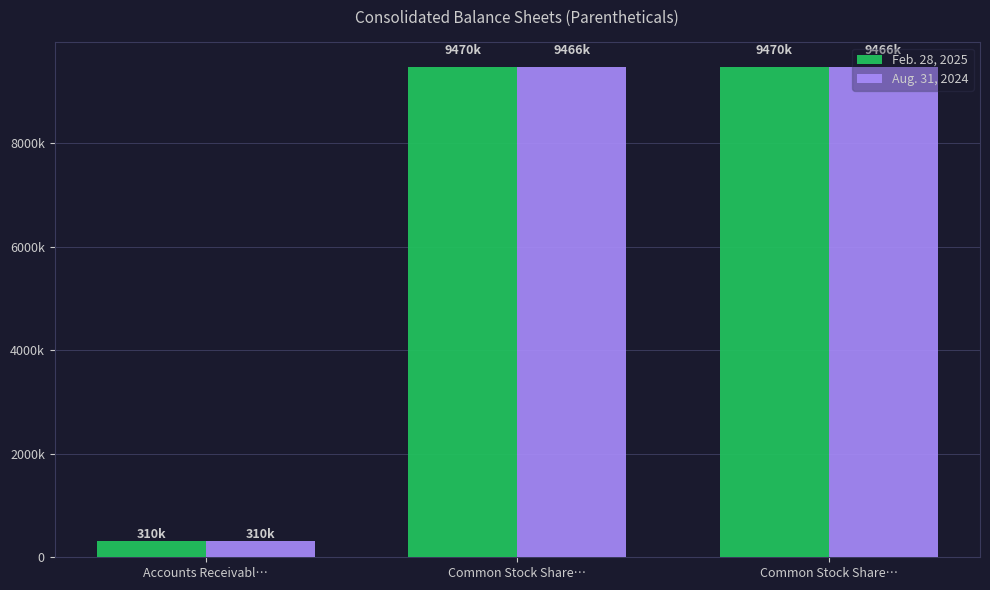

What are all the series names shown in the legend?

Feb. 28, 2025, Aug. 31, 2024